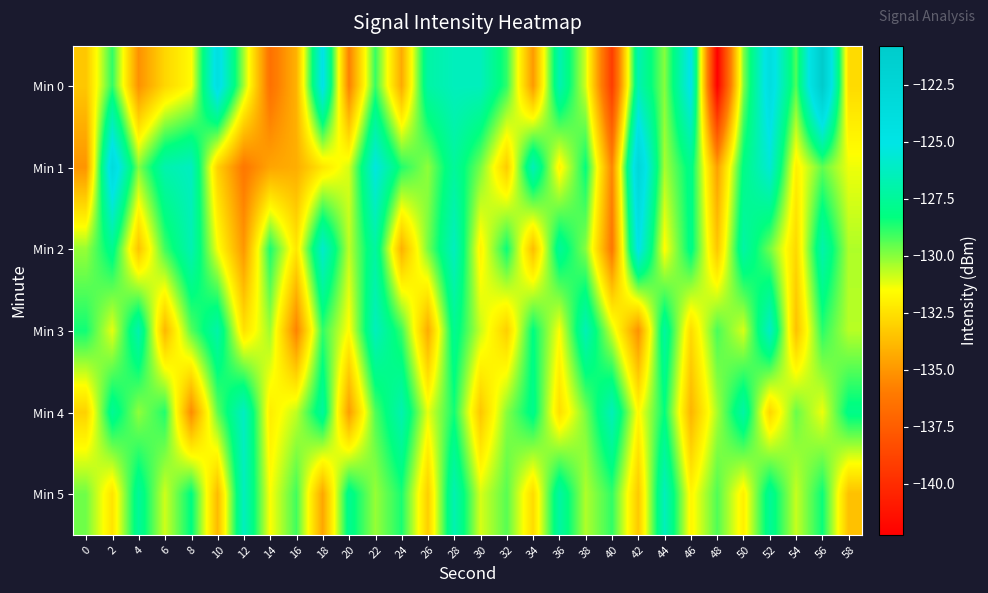

Rank the series at 18 from lowest to highest value.

Min 5, Min 1, Min 3, Min 4, Min 2, Min 0